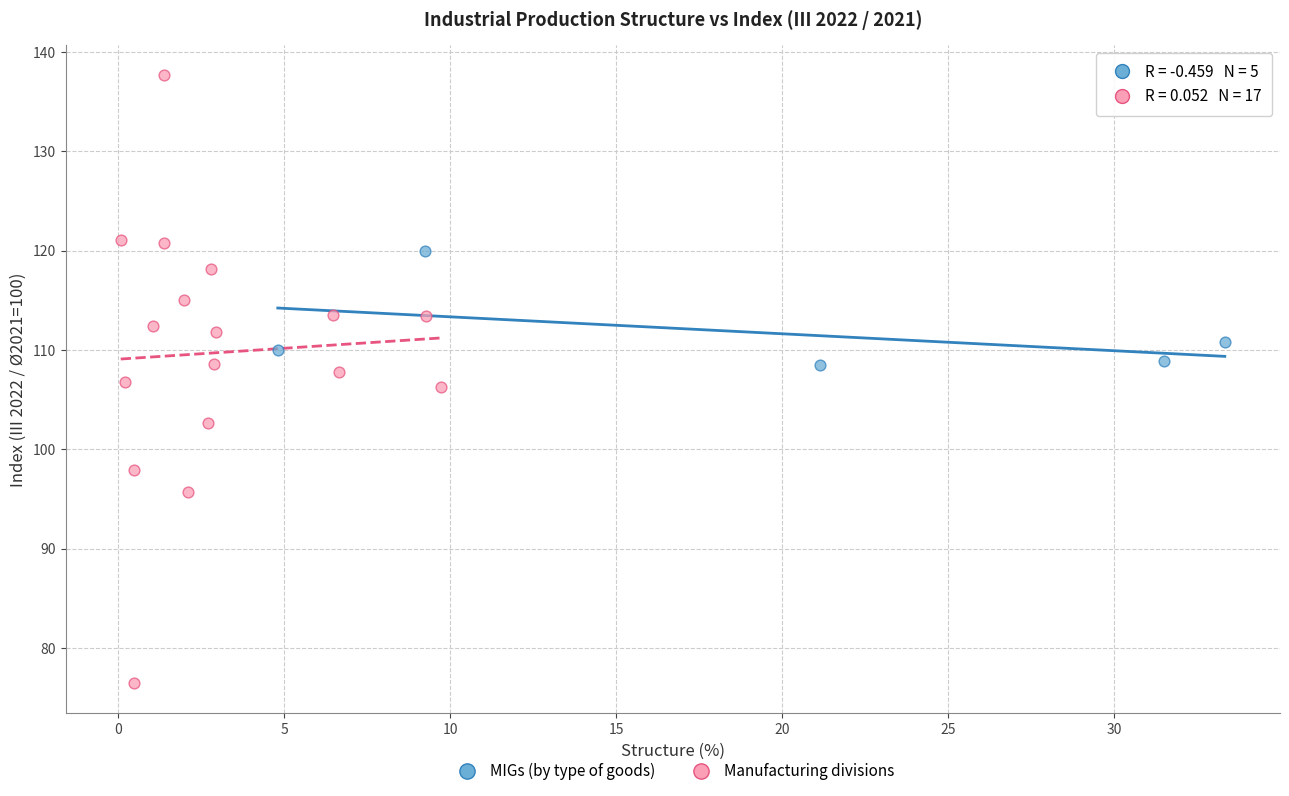

Which series contains the highest Y value?

Manufacturing divisions